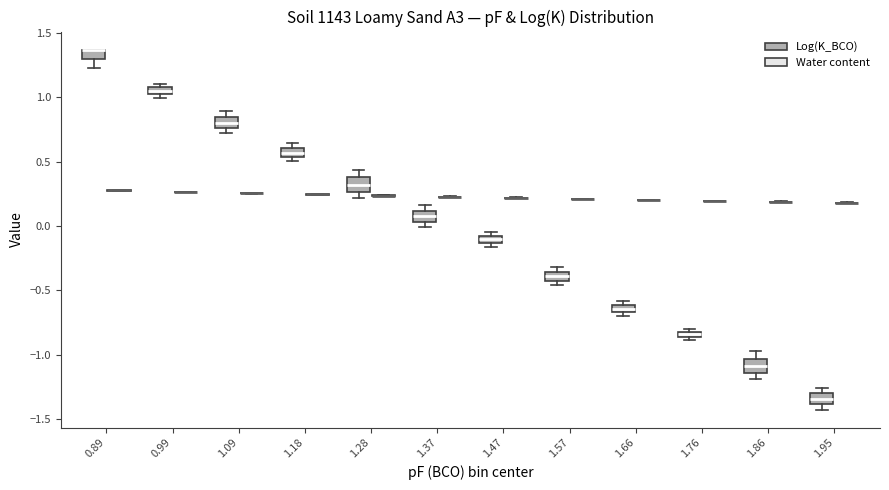

Where is the lower edge of the box for 1.47 (Log(K_BCO)) on the y-axis? The values are not printed on the chart, so give them approximately, as read against the axis.

-0.15